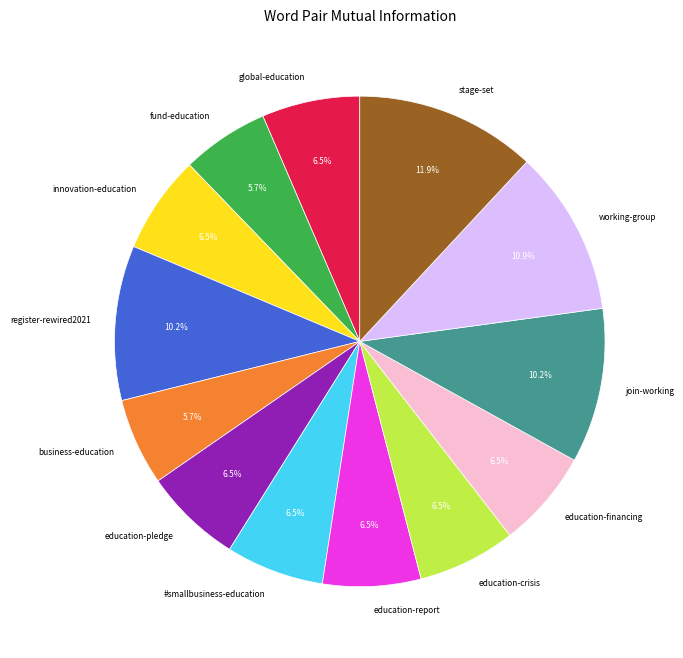

To the nearest percent, what is the difference between the largest and smallest slice percentages?

6%